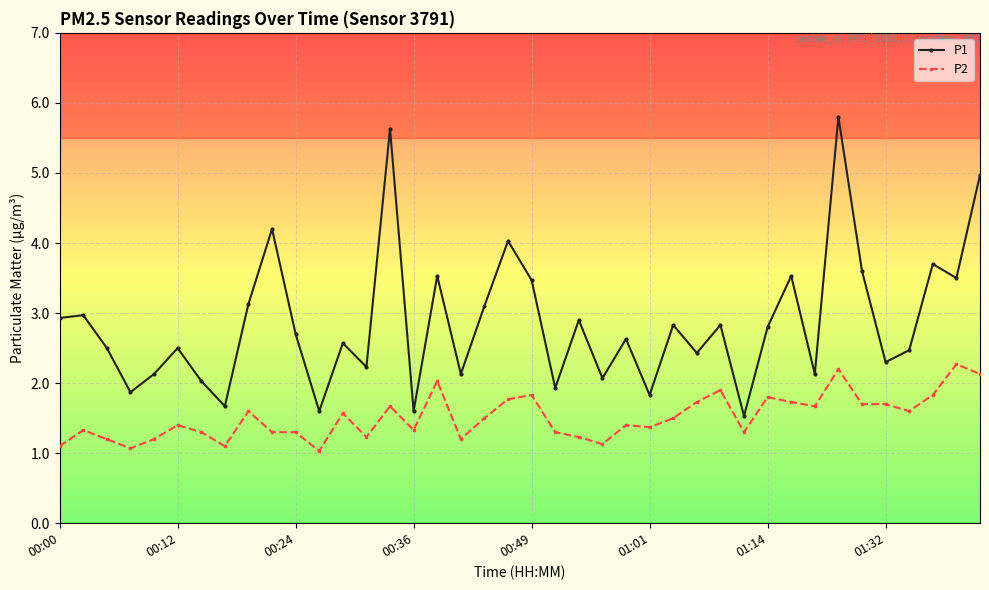

List the series in order of their overall mean, highest first.

P1, P2